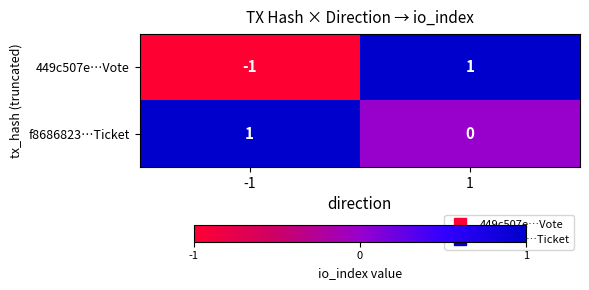

The value of 449c507e…Vote at -1 is -1. True or false?

True